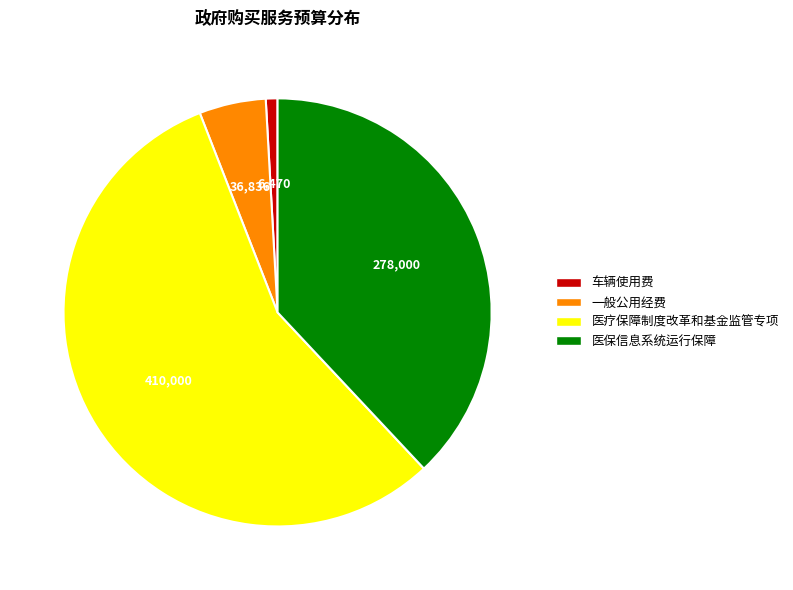

Is there any slice that represents more than half of the pie?

Yes